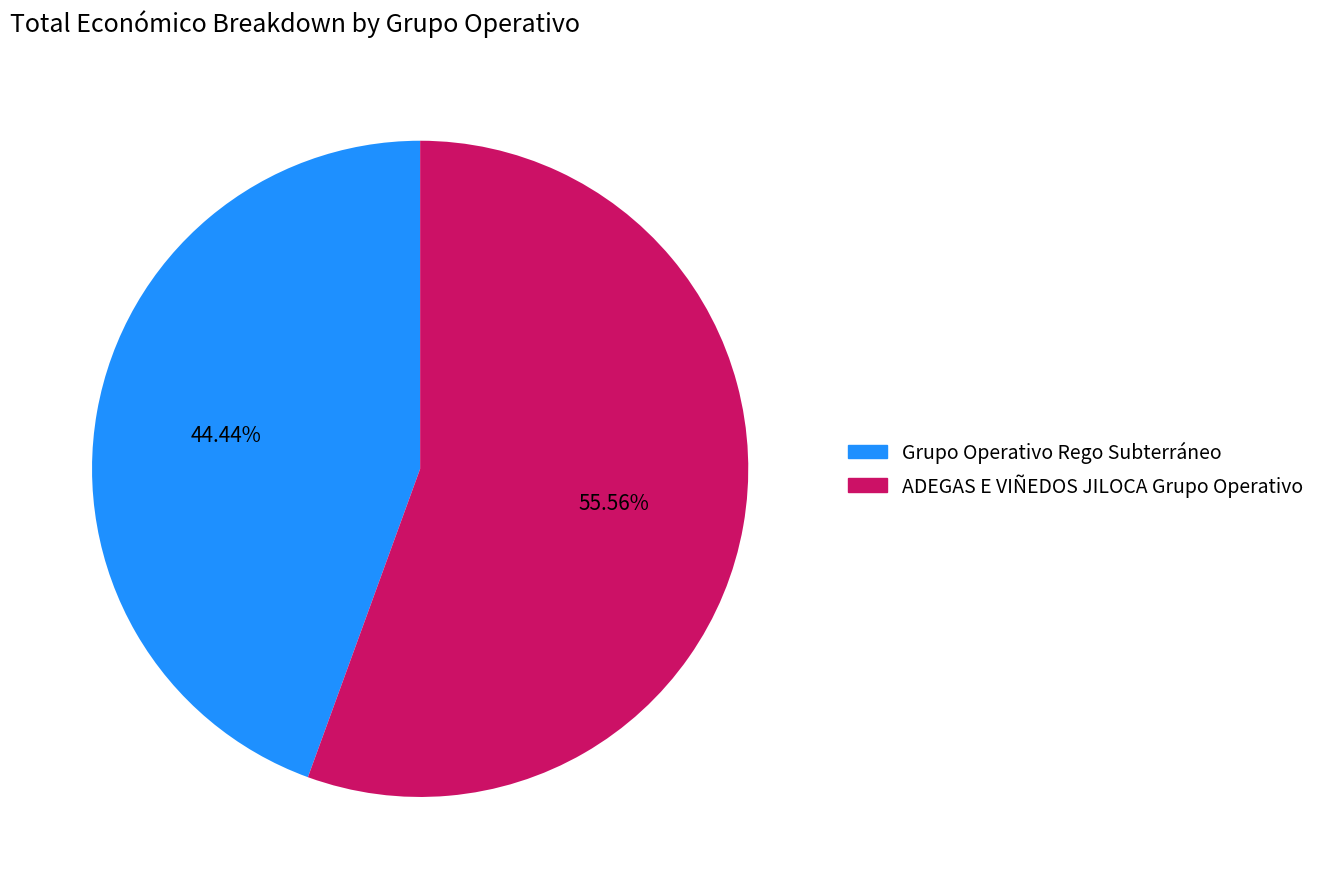

The Grupo Operativo Rego Subterráneo slice represents 44% of the pie. True or false?

True